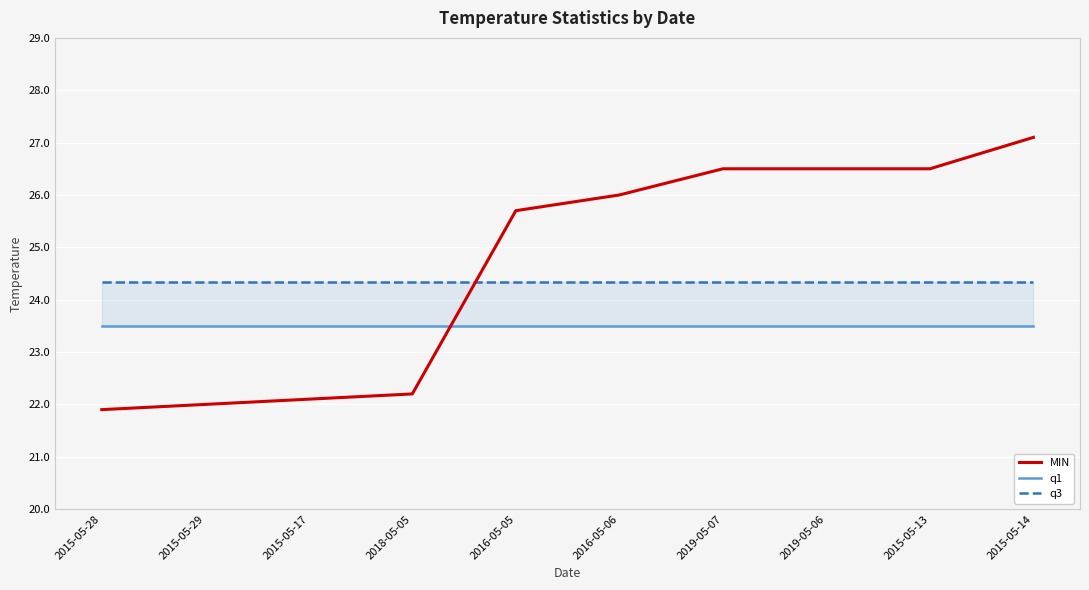

Count the number of data series in this chart.

3